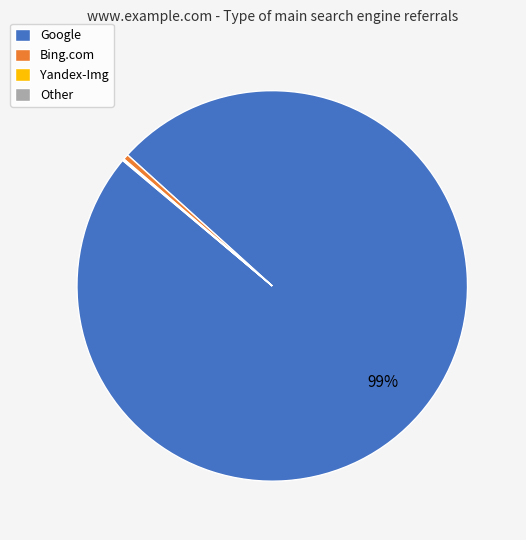

To the nearest percent, what is the average slice percentage?

25%